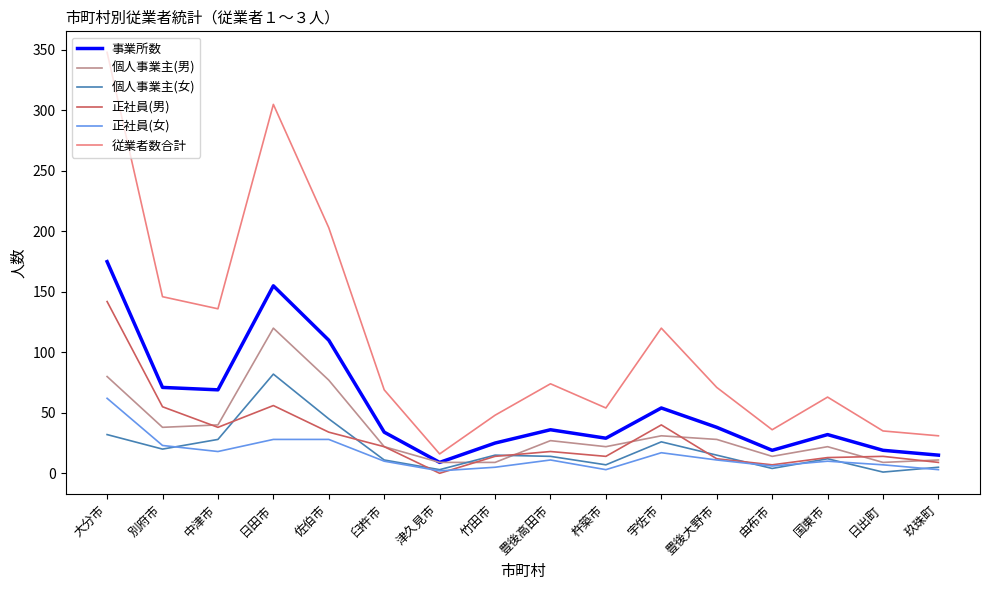

The 正社員(女) series shows 7 at 日出町. True or false?

True